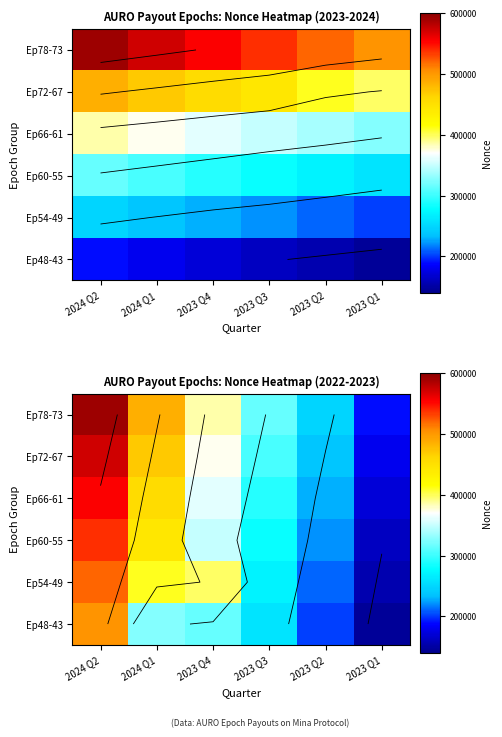

What is the average value of the Ep48-43 series?

292152